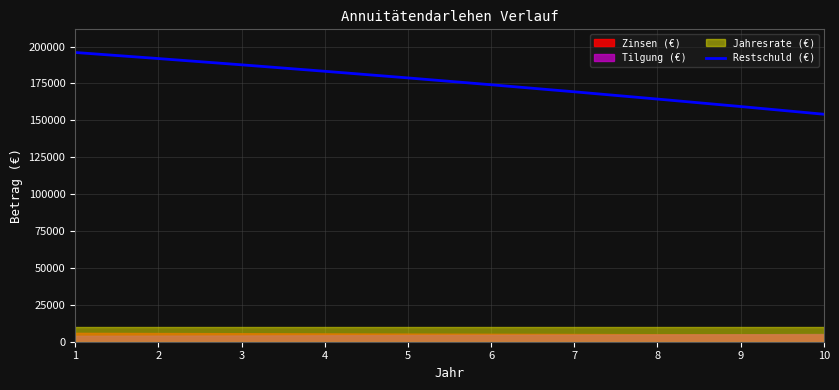

Approximately how many times larger is the value at 1 compared to 6?

1.1